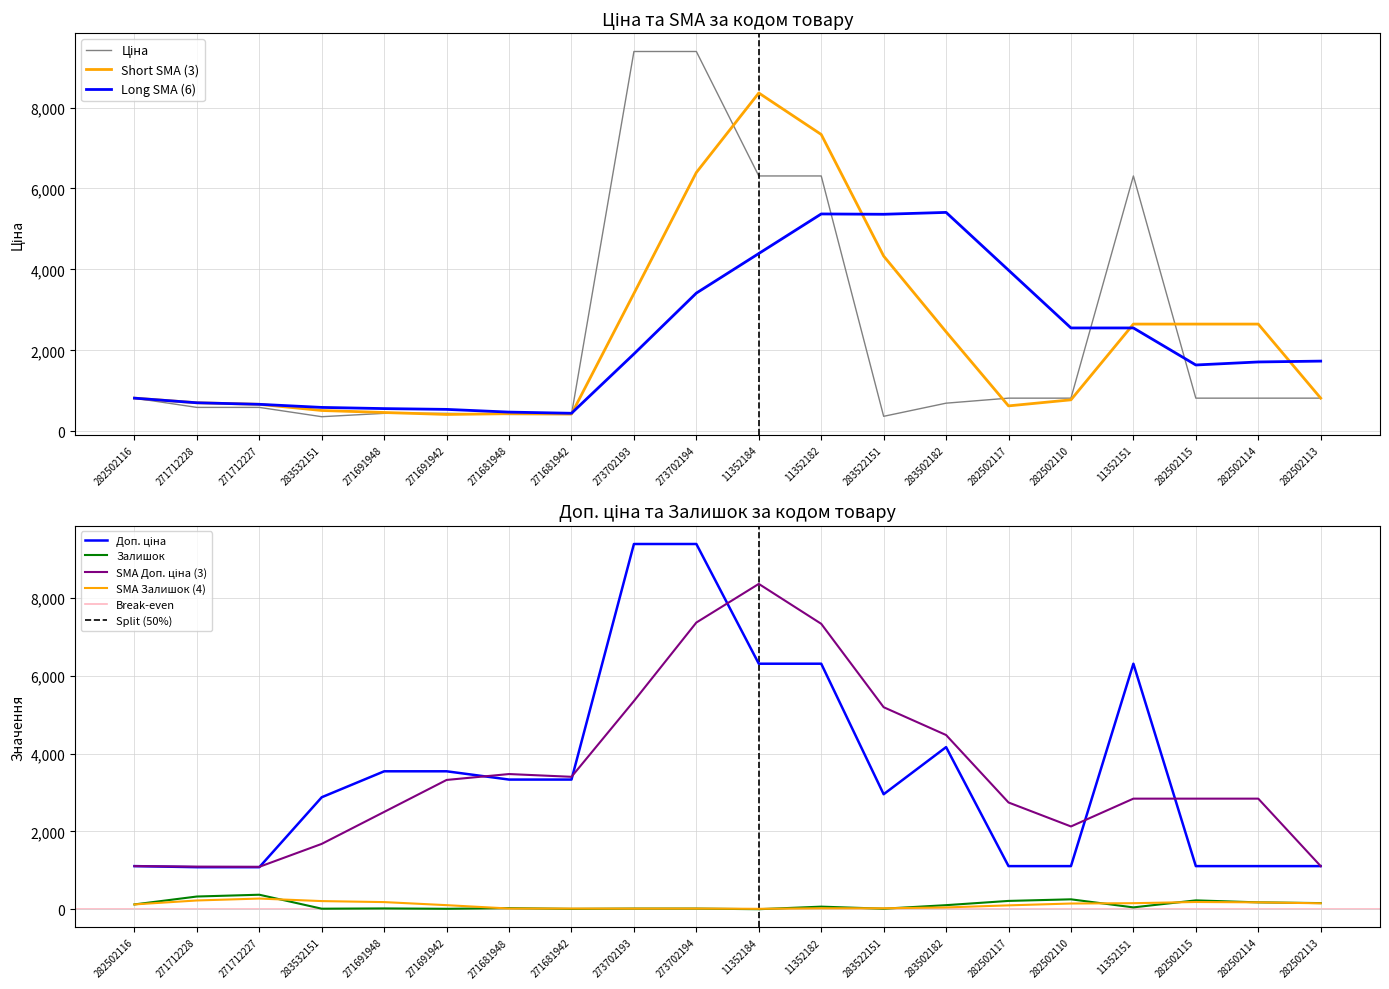

The value of Ціна at 11352151 is 10742.7. True or false?

False